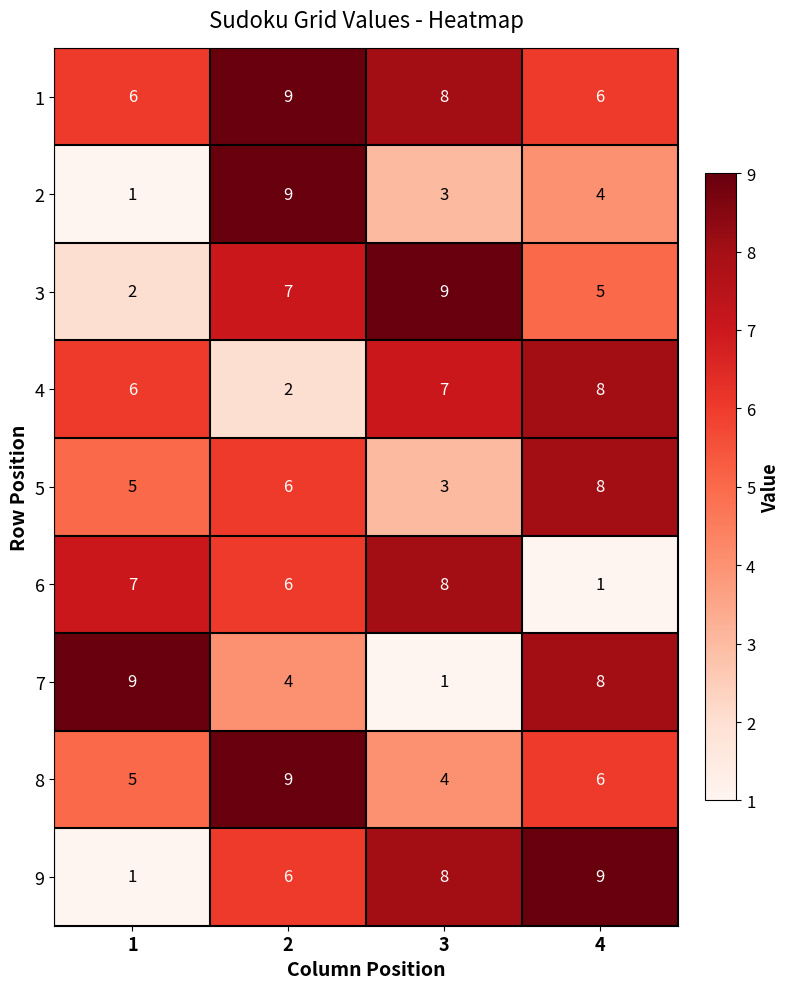

How many distinct data groups are displayed?

9